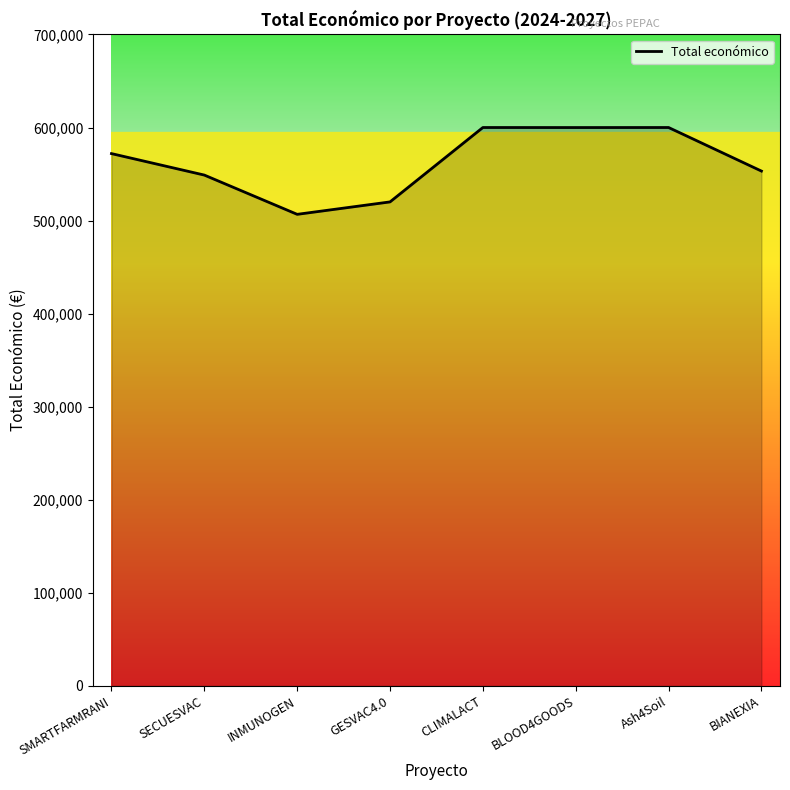

Which label corresponds to the smallest value in the chart?

INMUNOGEN